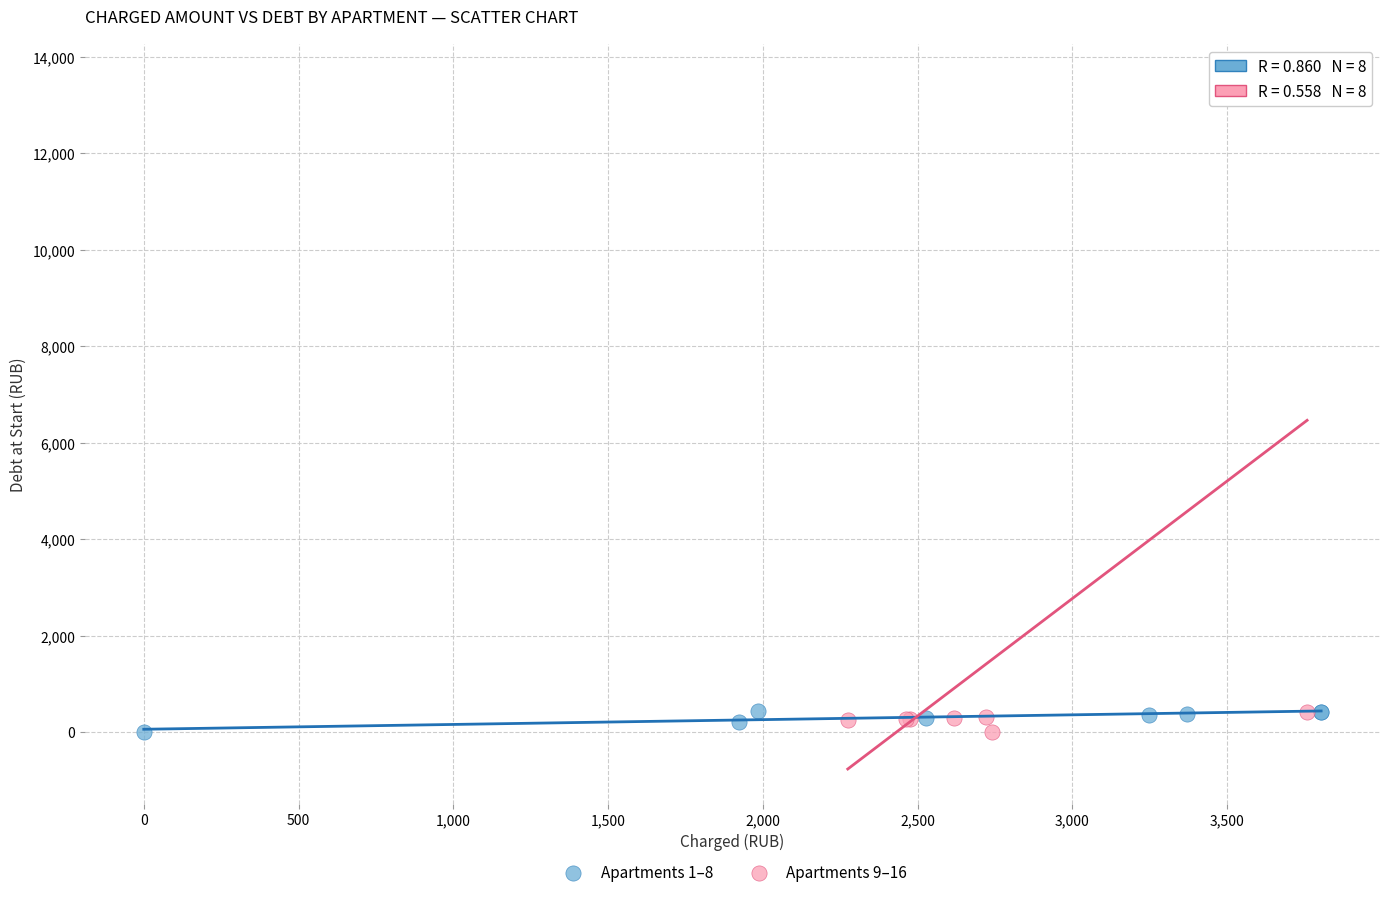

Which series reaches the maximum Y coordinate?

Apartments 9–16